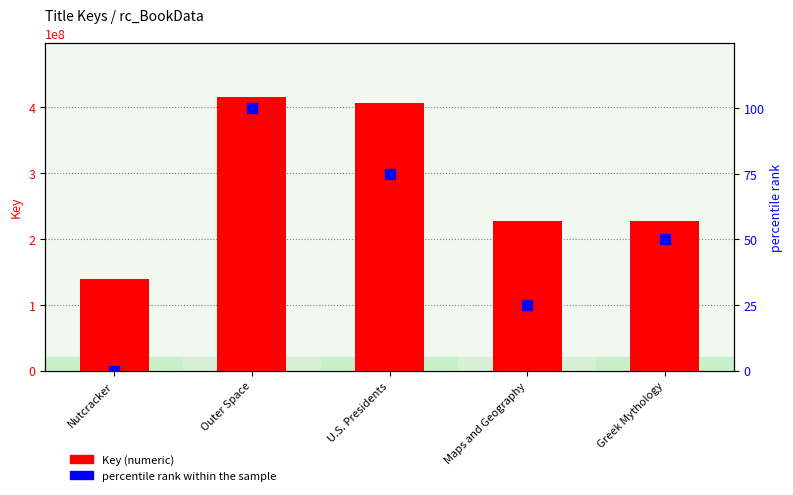

Which series has the largest Y range (max minus min)?

Key (numeric)